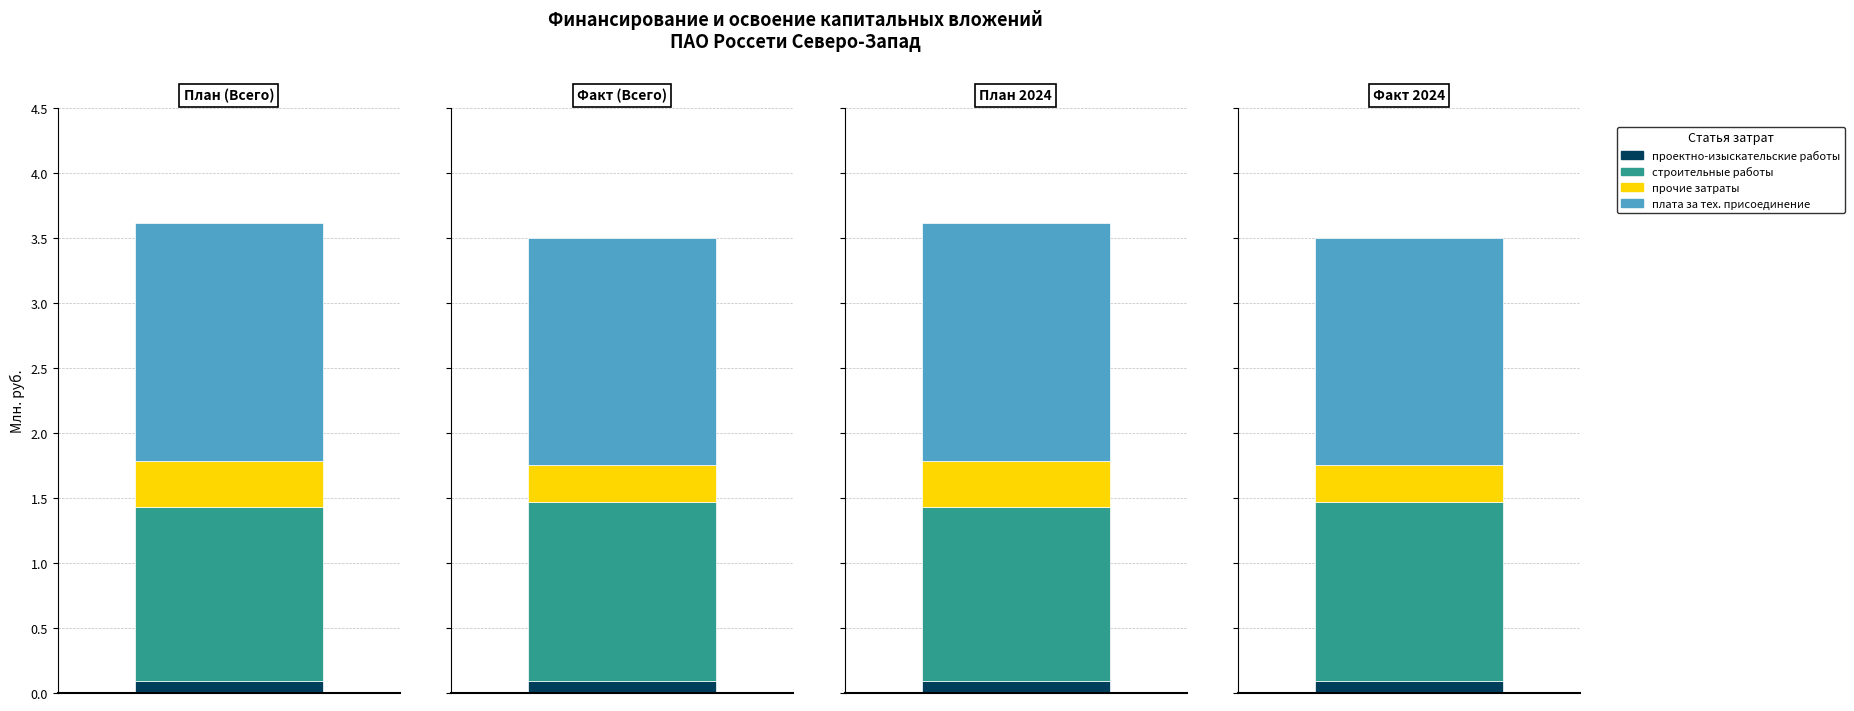

Reading left to right, transcribe all the data shown in this chart.

проектно-изыскательские работы: План (Всего)=0.1	Факт (Всего)=0.1	План 2024=0.1	Факт 2024=0.1
строительные работы: План (Всего)=1.3	Факт (Всего)=1.4	План 2024=1.3	Факт 2024=1.4
прочие затраты: План (Всего)=0.4	Факт (Всего)=0.3	План 2024=0.4	Факт 2024=0.3
плата за тех. присоединение: План (Всего)=1.8	Факт (Всего)=1.8	План 2024=1.8	Факт 2024=1.8